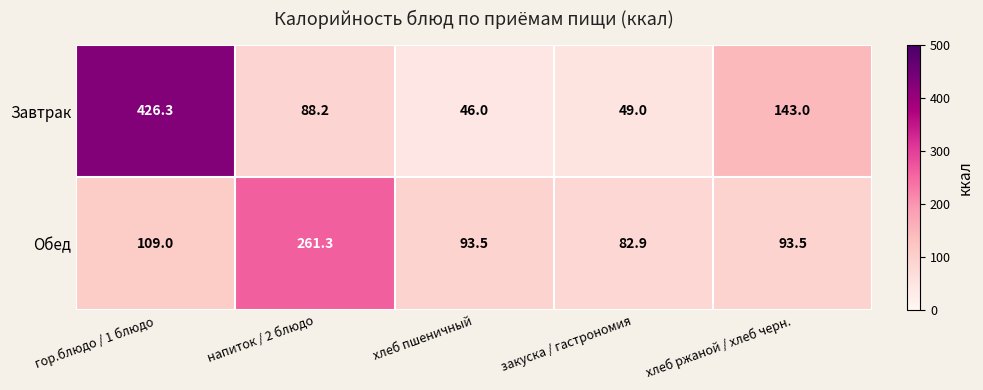

List the series in order of their peak value, highest first.

Завтрак, Обед